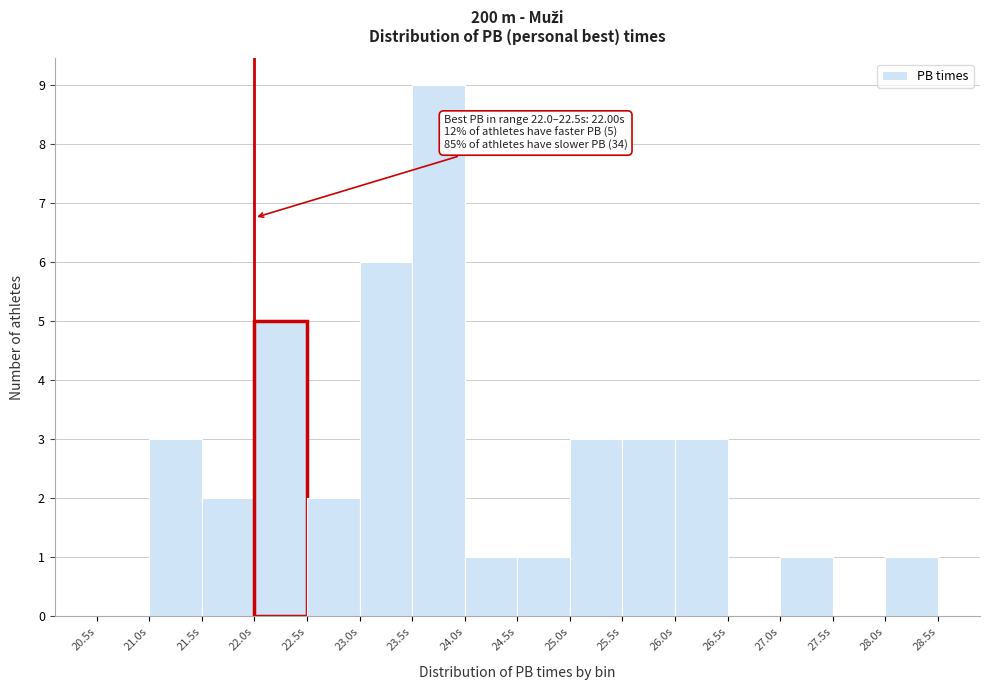

Which range on the x-axis has the tallest bar?

23.5 to 24.0